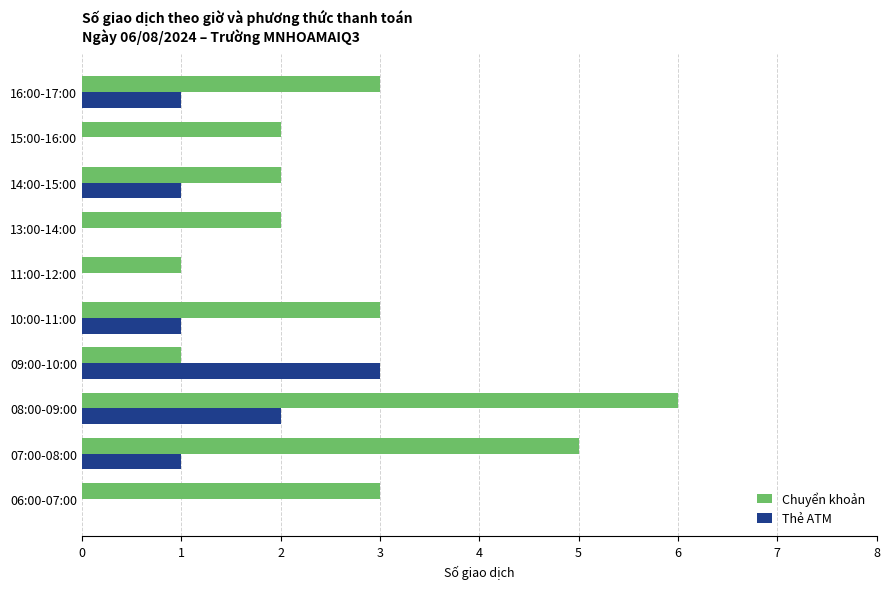

Between 07:00-08:00 and 14:00-15:00, which series saw the biggest shift?

Chuyển khoản